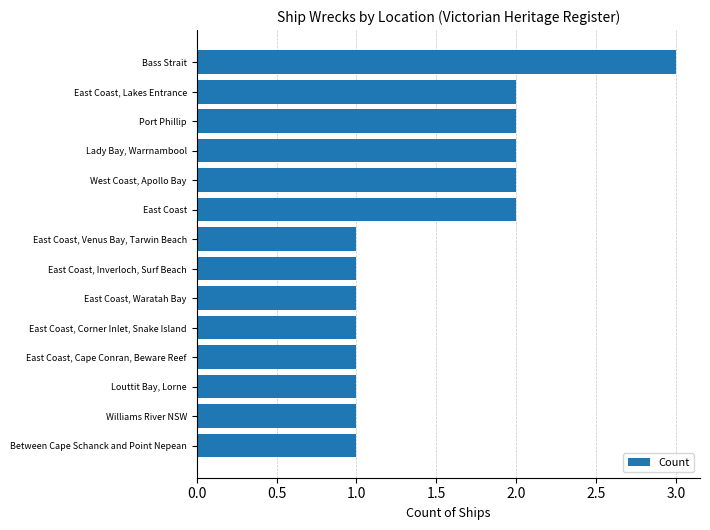

What is the change in value from East Coast, Waratah Bay to Bass Strait?

+2